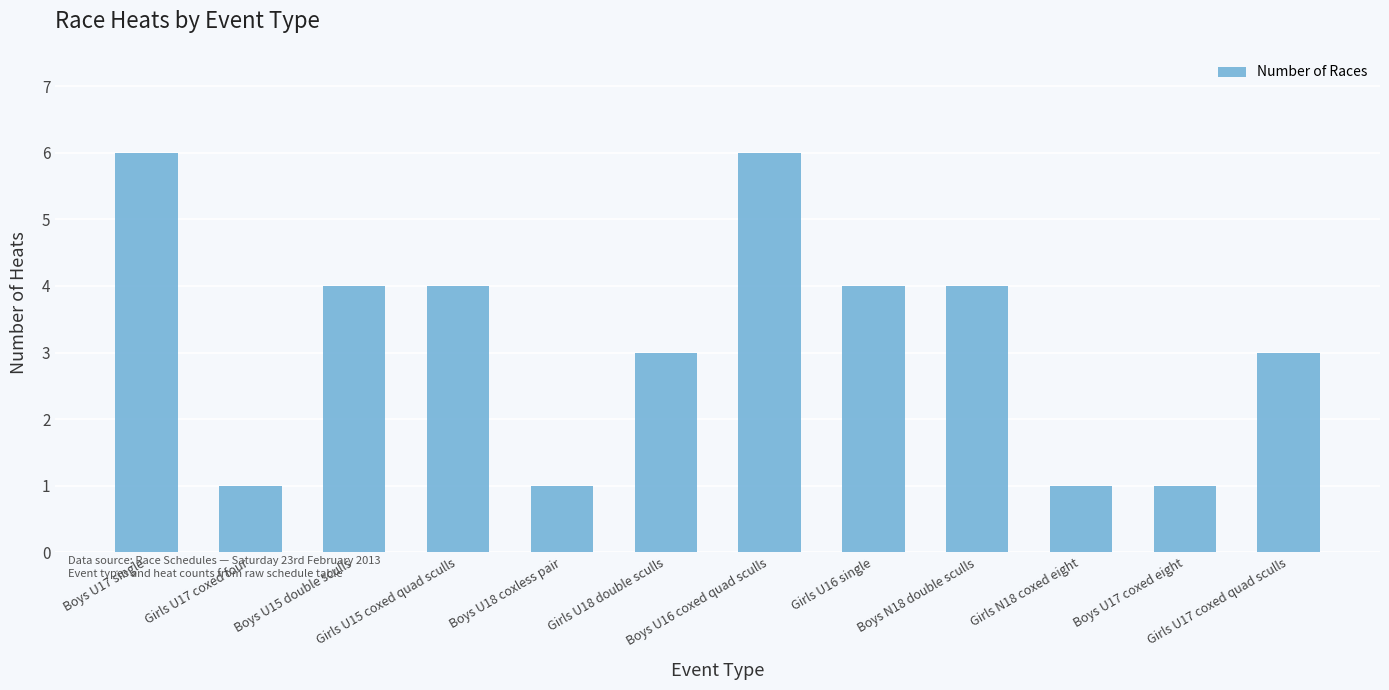

What is the value of the 2nd bar from the left?

1